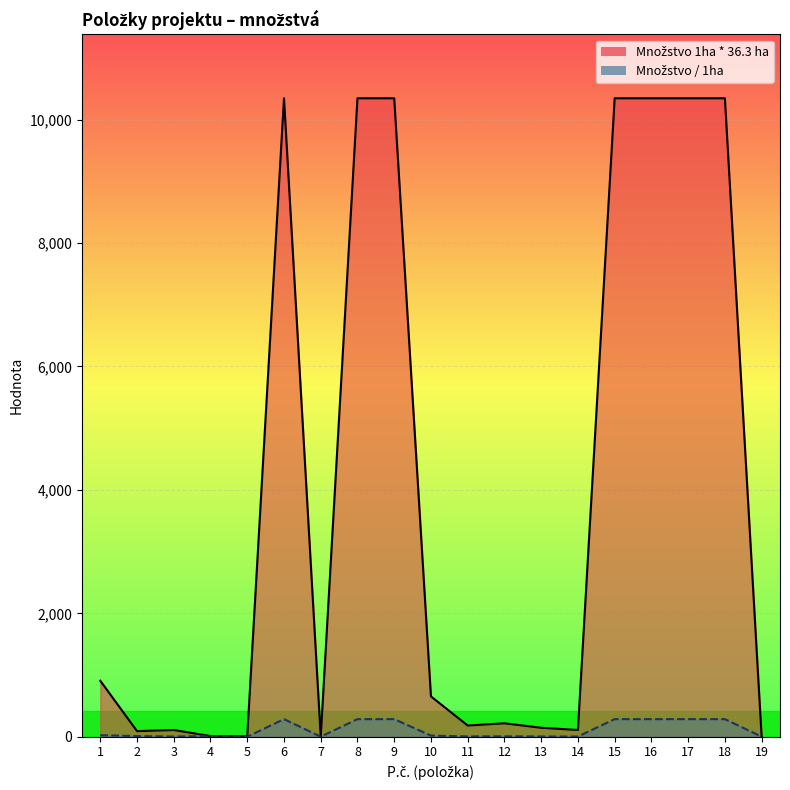

True or false: Množstvo / 1ha has more than 0 interior local peaks.

True